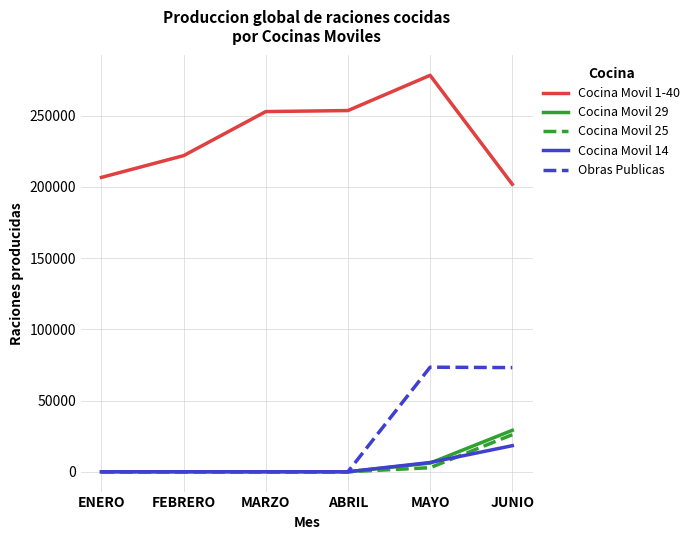

What is the total value across all series at JUNIO?

348360